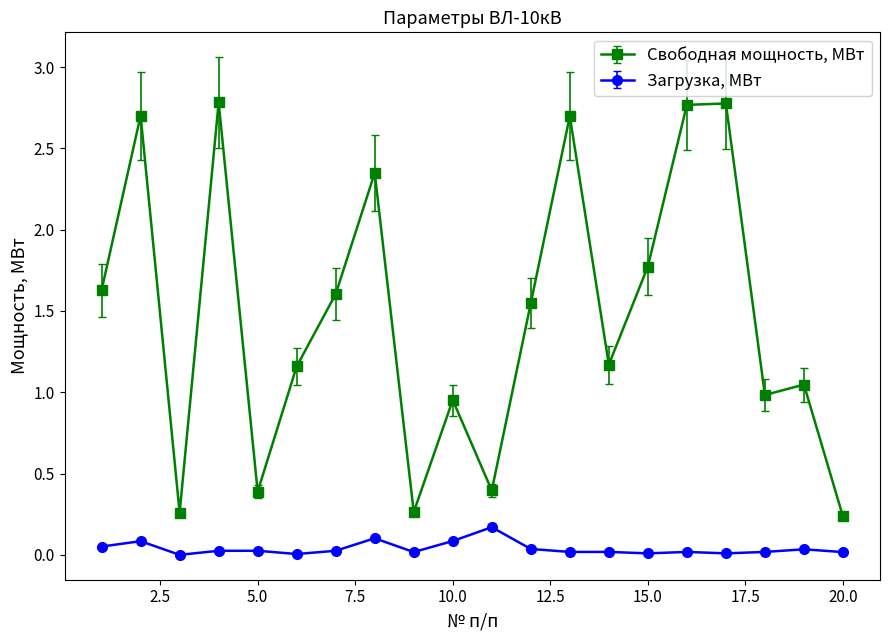

Which series has the largest range (max minus min)?

Свободная мощность, МВт